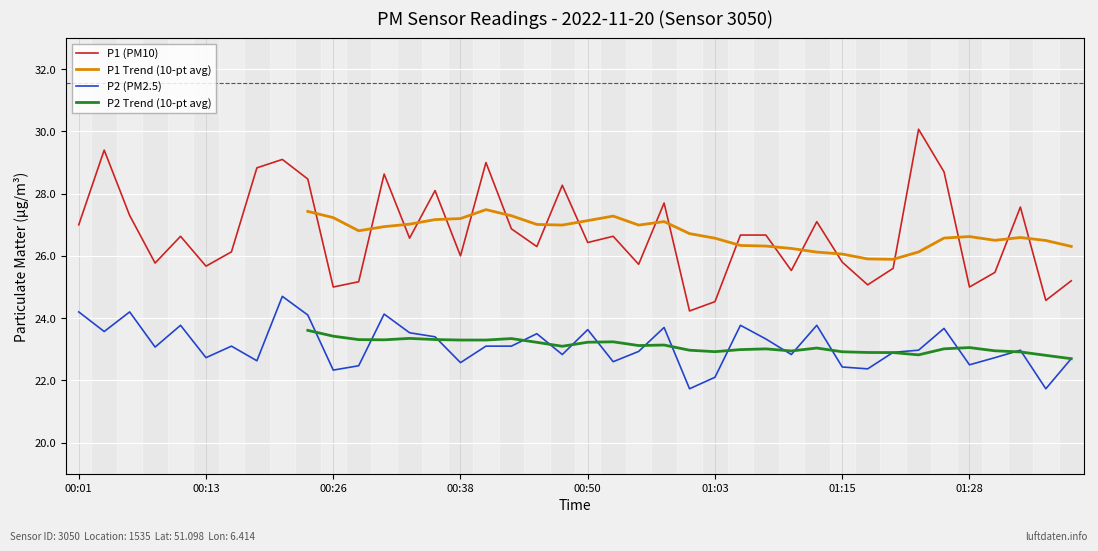

True or false: P1 and P2 intersect in this chart.

False